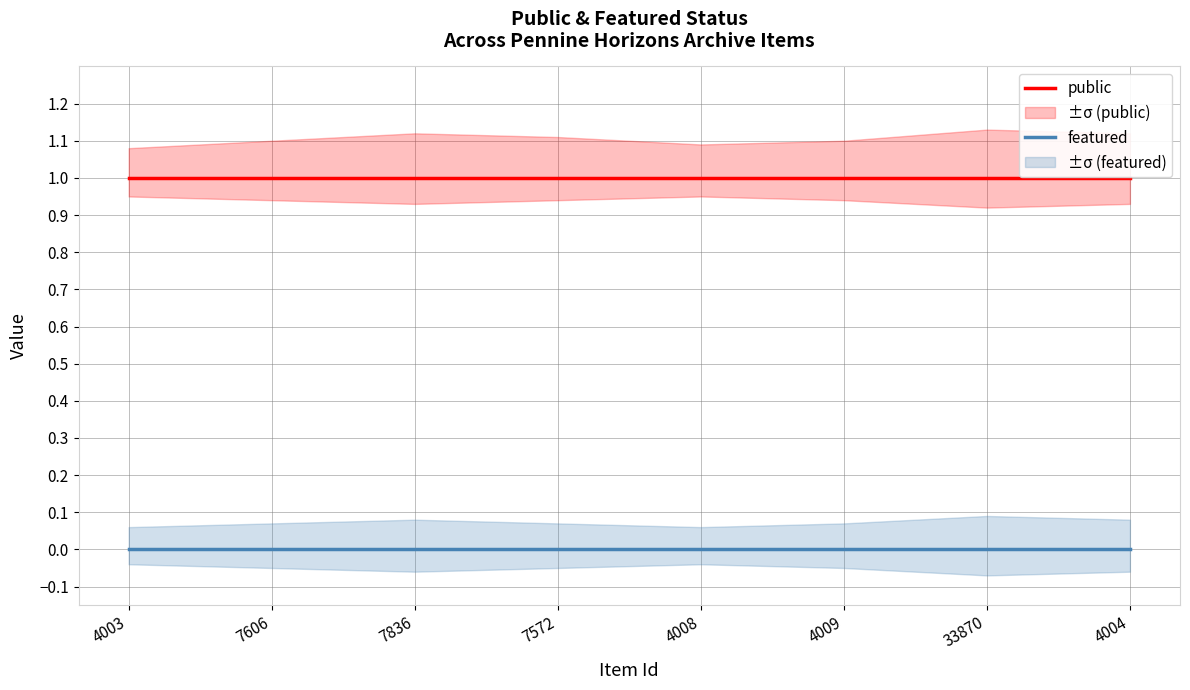

Which series has the largest range (max minus min)?

public